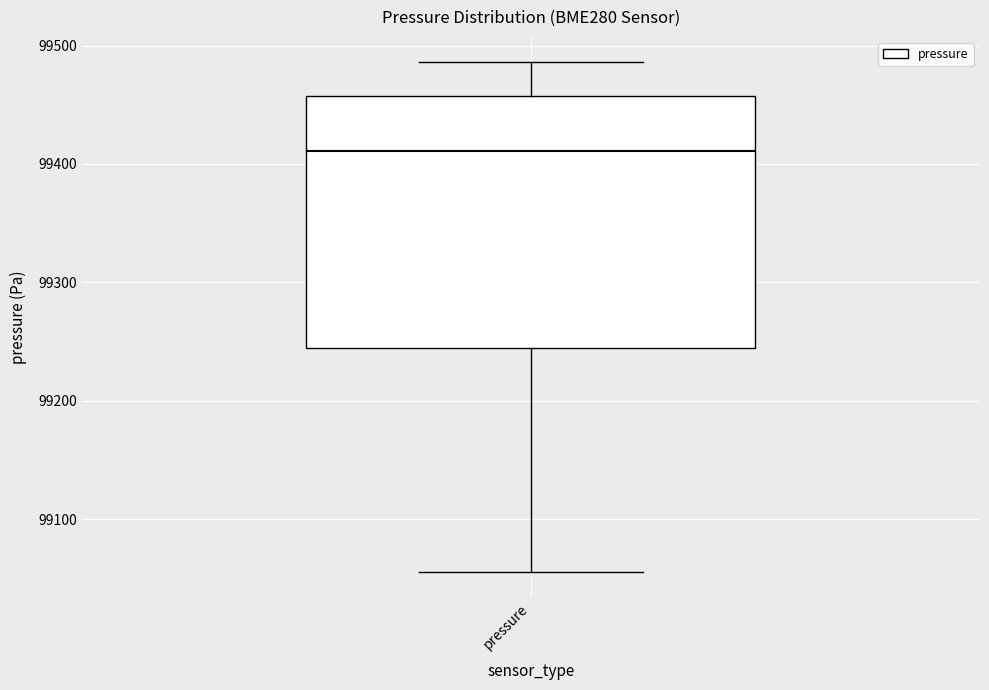

Where does the upper whisker of the box for pressure end on the y-axis? The values are not printed on the chart, so give them approximately, as read against the axis.

99490